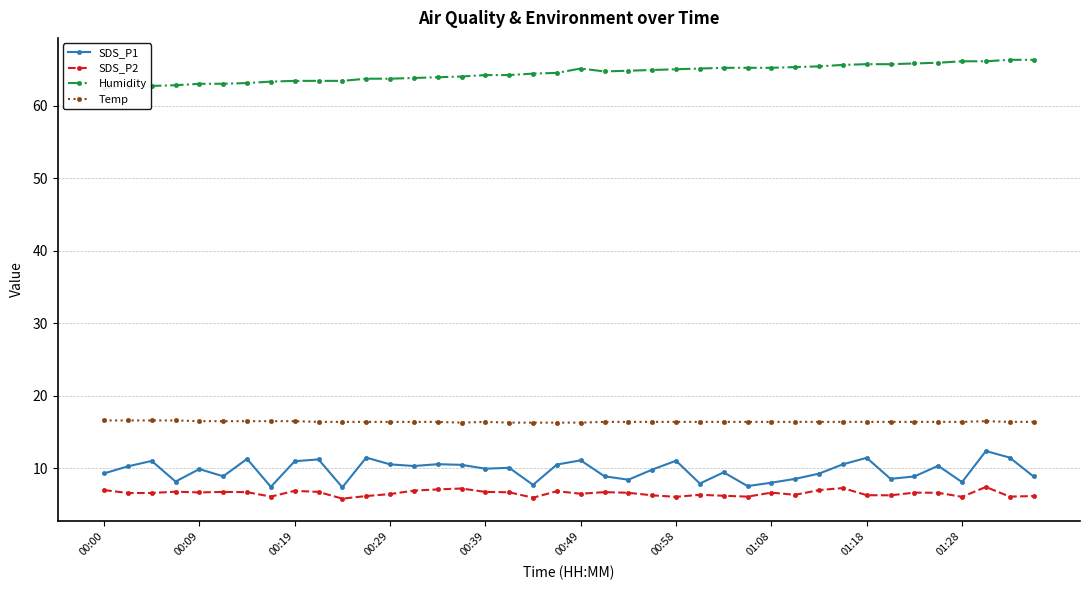

At how many categories does at least one series exceed 25?

40